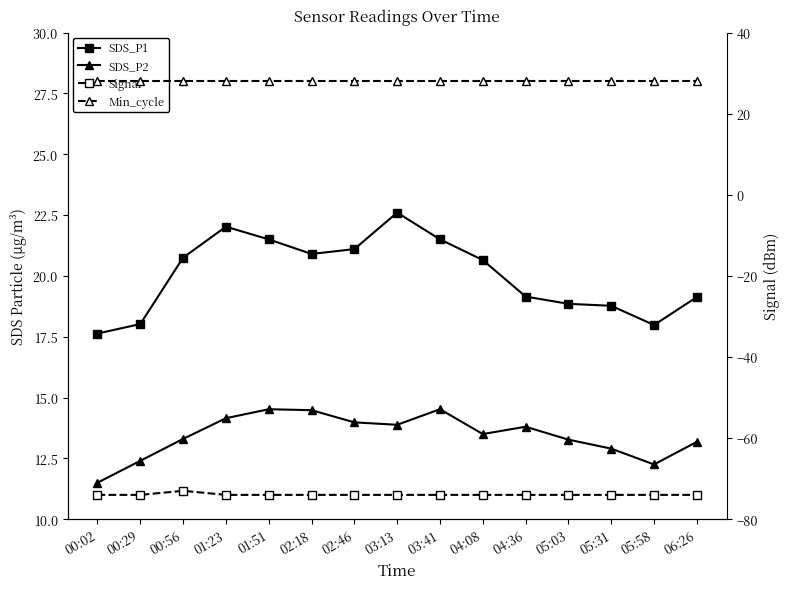

List the series in order of their peak value, lowest first.

Signal, SDS_P2, SDS_P1, Min_cycle